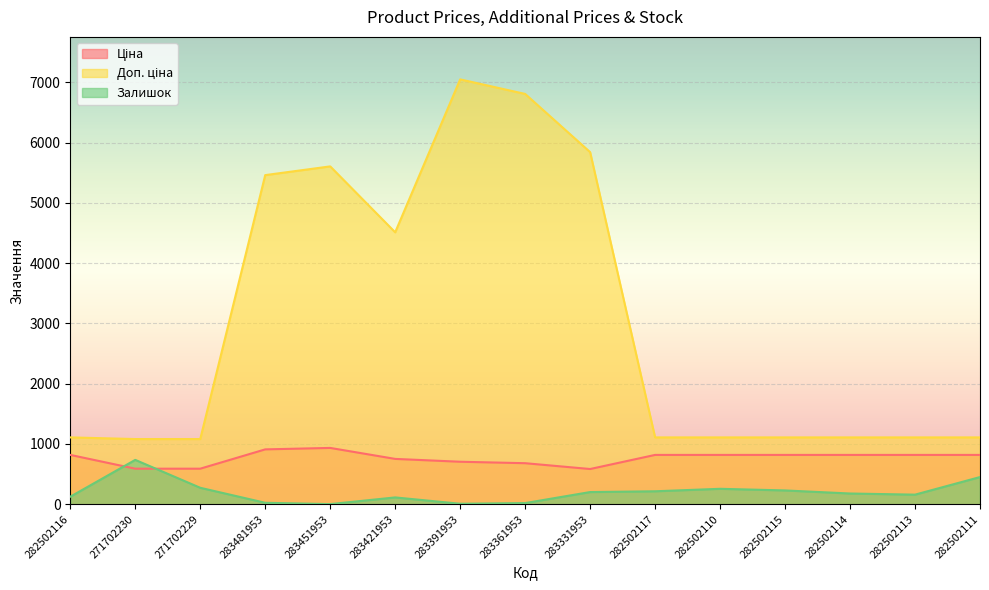

What is the label of the 7th point from the left?

283391953